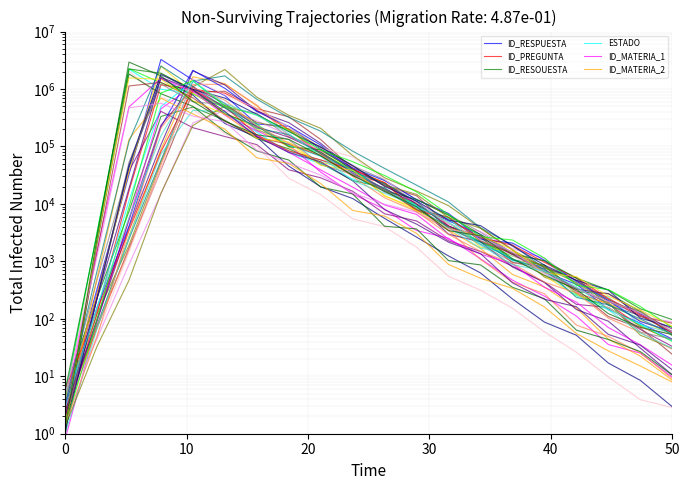

What is the maximum value for ESTADO?

2202468.5